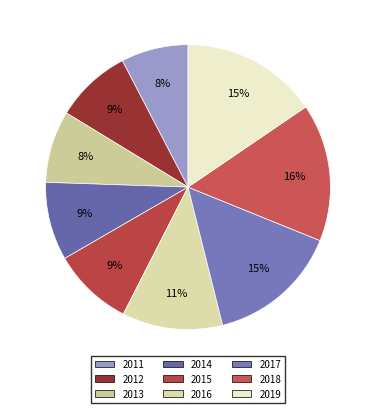

Which category has the biggest portion of the pie?

2018